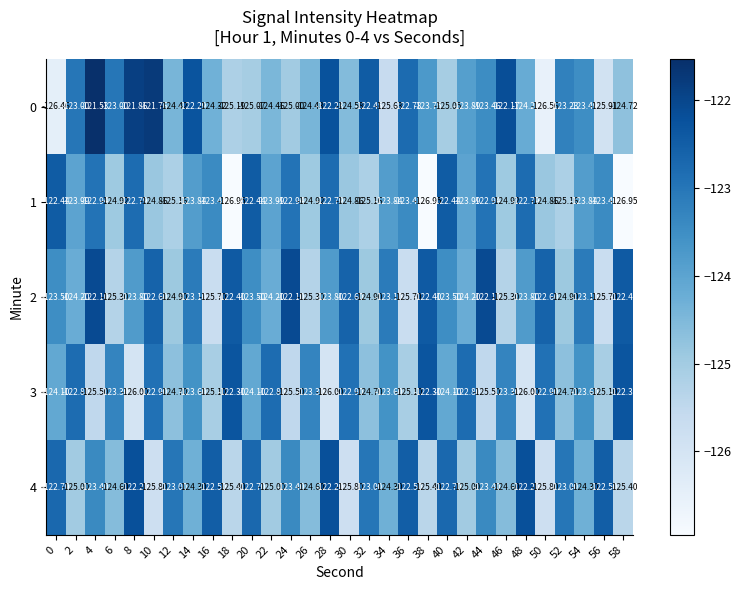

Is the value of 2 at 56 greater than the value of 3 at 12?

No